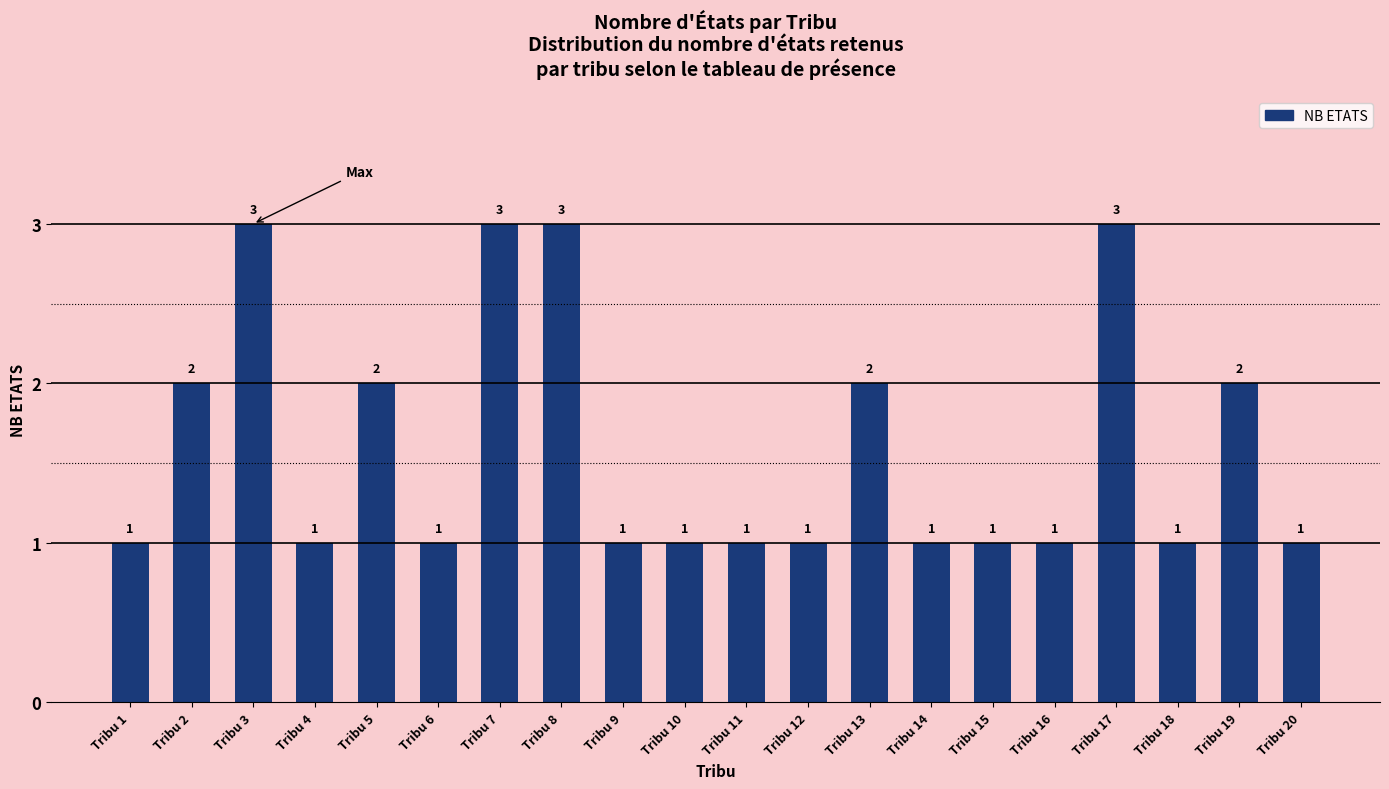

What is the sum of all values?

32